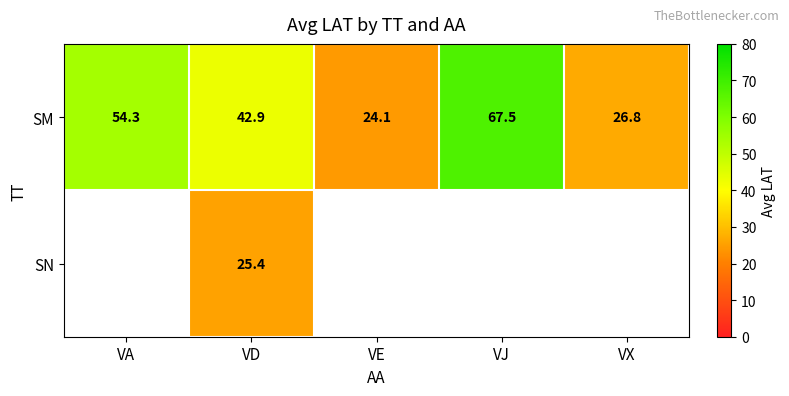

How many data points does each series have?

5